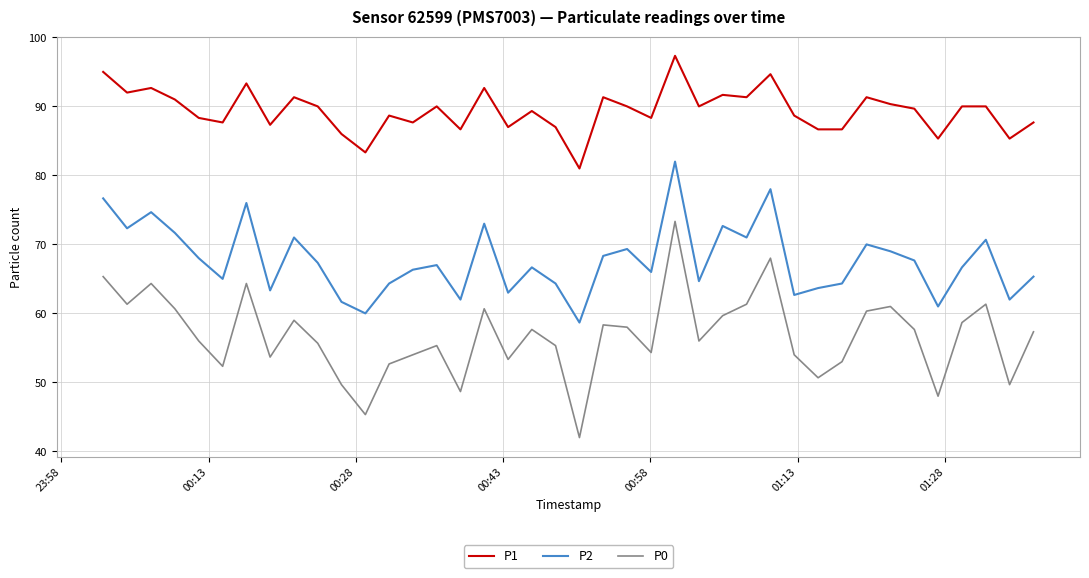

Reading left to right, extract all data points from this chart.

P1: 95.0	92.0	92.7	91.0	88.3	87.7	93.3	87.3	91.3	90.0	86.0	83.3	88.7	87.7	90.0	86.7	92.7	87.0	89.3	87.0	81.0	91.3	90.0	88.3	97.3	90.0	91.7	91.3	94.7	88.7	86.7	86.7	91.3	90.3	89.7	85.3	90.0	90.0	85.3	87.7
P2: 76.7	72.3	74.7	71.7	68.0	65.0	76.0	63.3	71.0	67.3	61.7	60.0	64.3	66.3	67.0	62.0	73.0	63.0	66.7	64.3	58.7	68.3	69.3	66.0	82.0	64.7	72.7	71.0	78.0	62.7	63.7	64.3	70.0	69.0	67.7	61.0	66.7	70.7	62.0	65.3
P0: 65.3	61.3	64.3	60.7	56.0	52.3	64.3	53.7	59.0	55.7	49.7	45.3	52.7	54.0	55.3	48.7	60.7	53.3	57.7	55.3	42.0	58.3	58.0	54.3	73.3	56.0	59.7	61.3	68.0	54.0	50.7	53.0	60.3	61.0	57.7	48.0	58.7	61.3	49.7	57.3